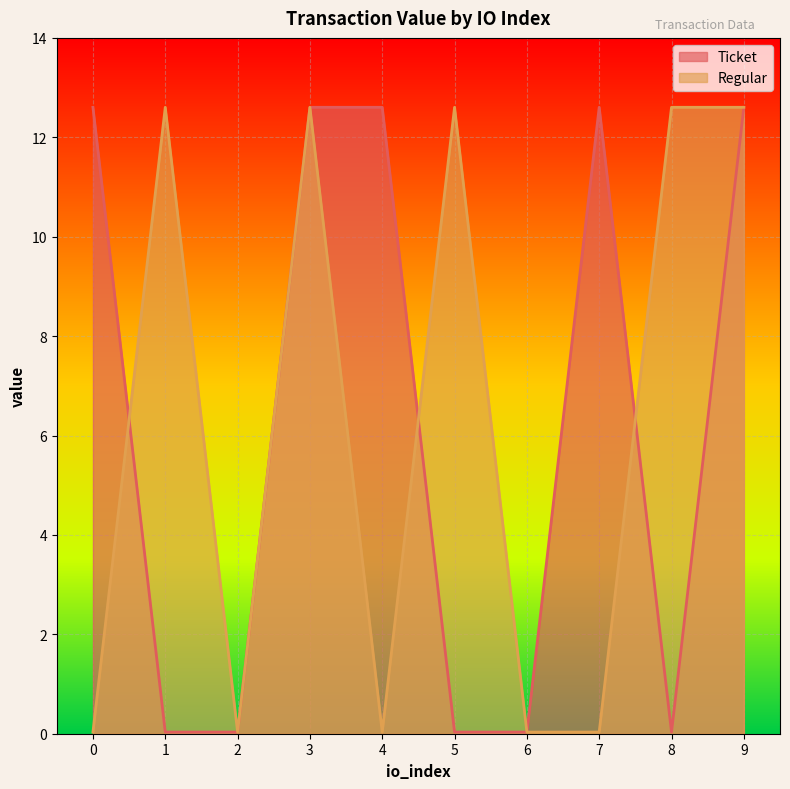

At how many categories does at least one series exceed 9?

8